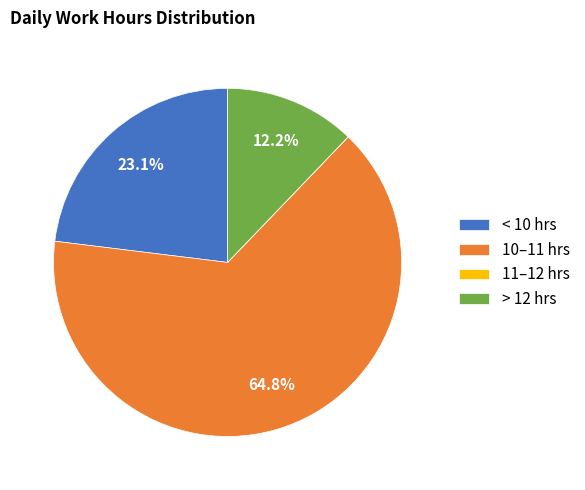

Is there any slice that represents more than half of the pie?

Yes